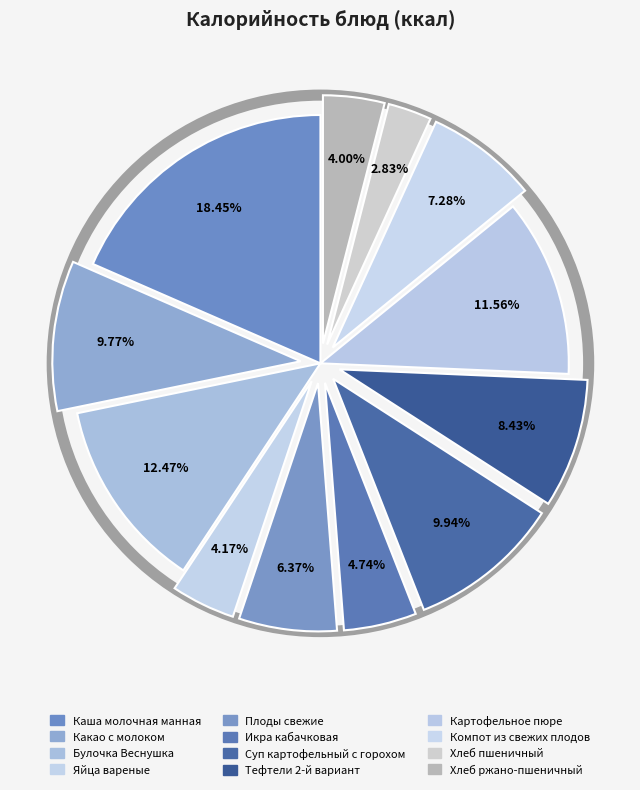

How many segments does this pie chart have?

12